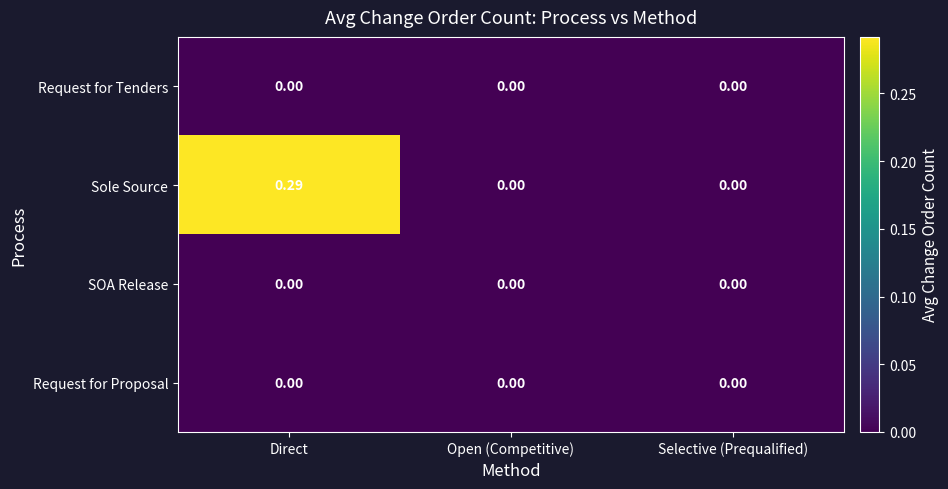

At which category is the sum across all series the highest?

Direct